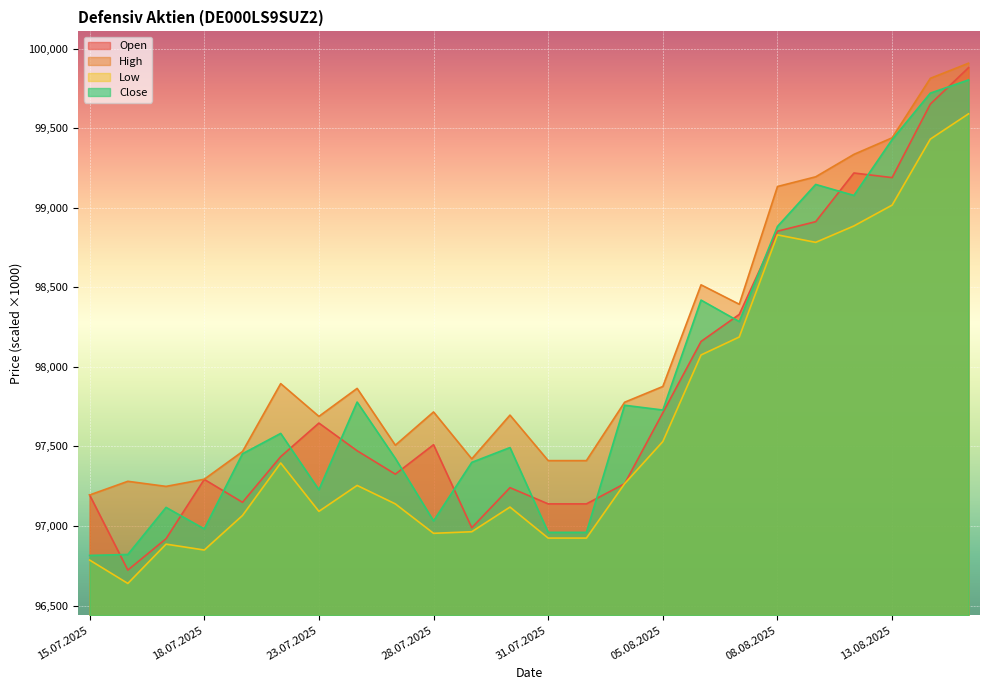

What is the highest value of the Open series?

99881